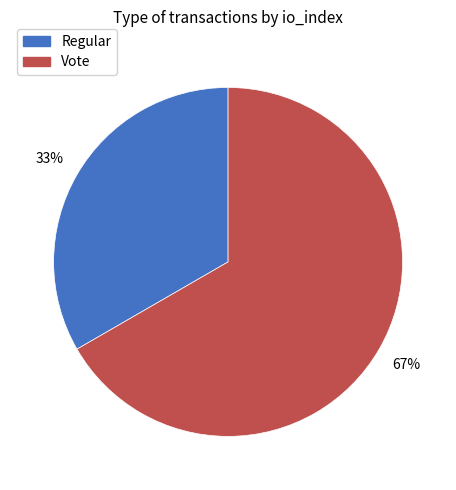

Combined, do Regular and Vote account for over 50%?

Yes